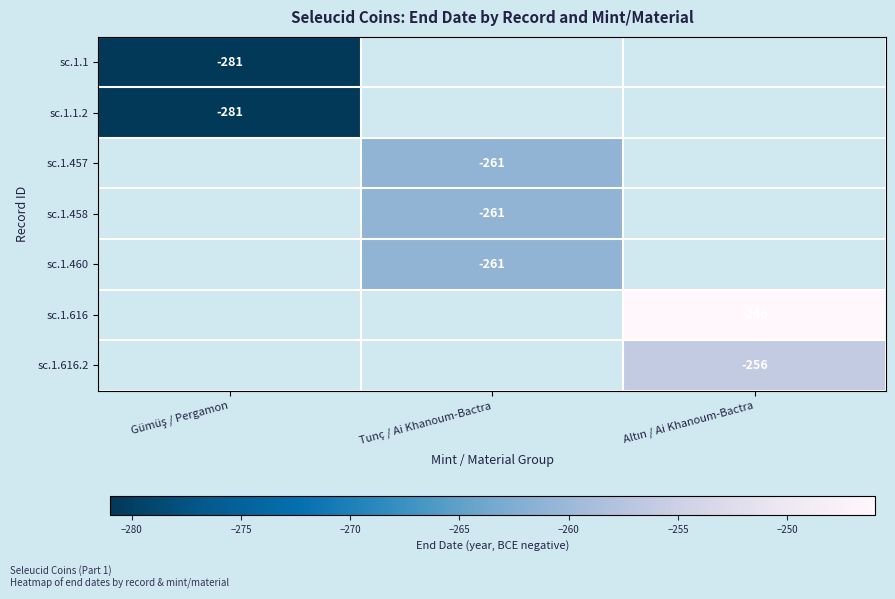

Rank the categories by sc.1.1 value from lowest to highest.

Gümüş / Pergamon, Tunç / Ai Khanoum-Bactra, Altın / Ai Khanoum-Bactra